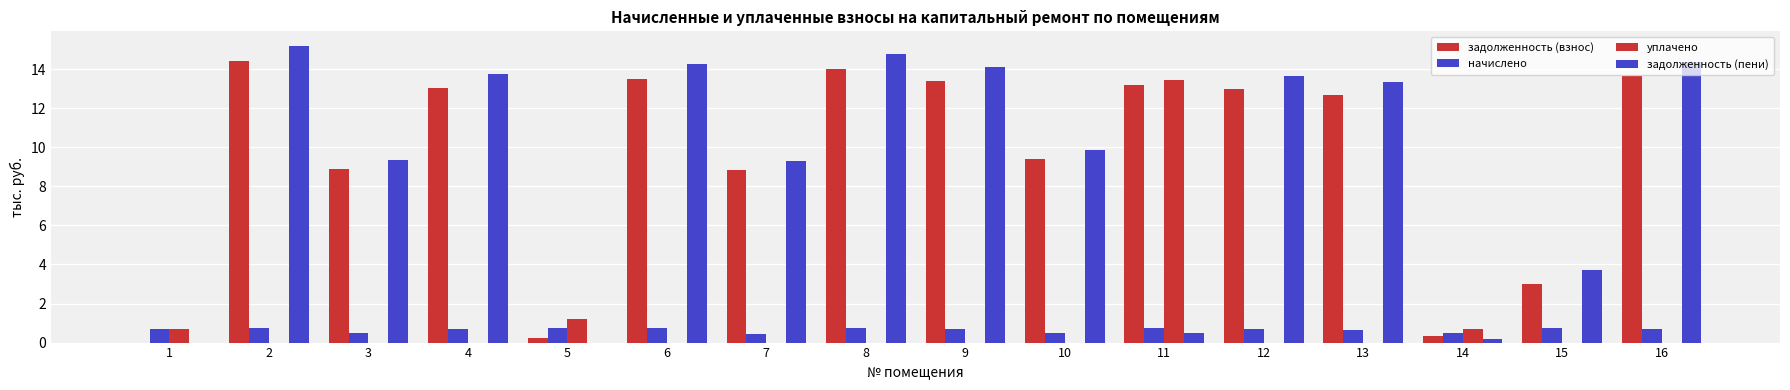

What is the value of the начислено bar at the 10th from the left?

0.5